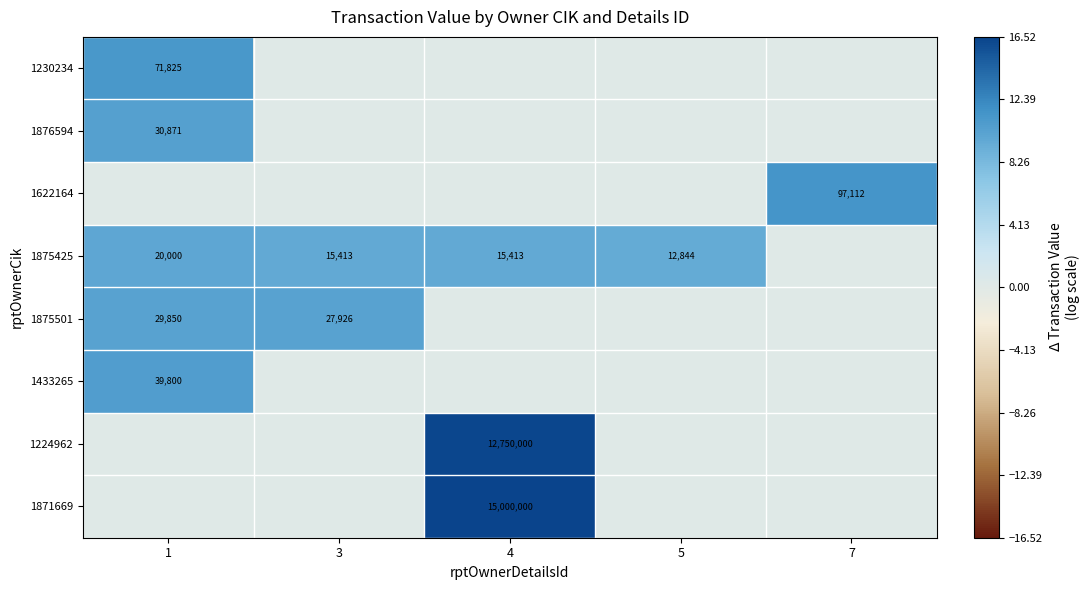

Is it true that 1433265 equals 5.0 at 1?

False